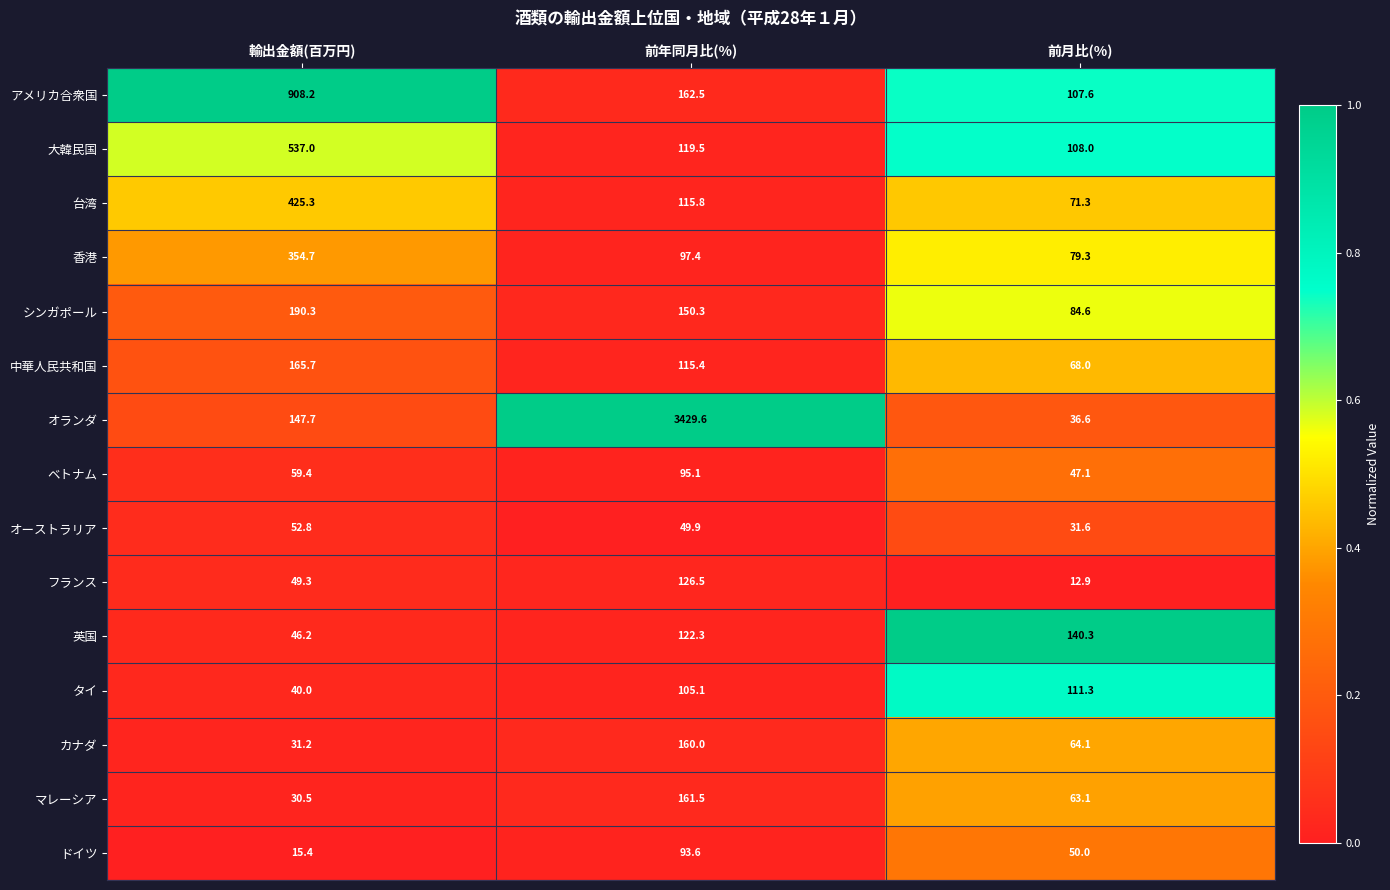

What is the average value of the オランダ series?

1204.6